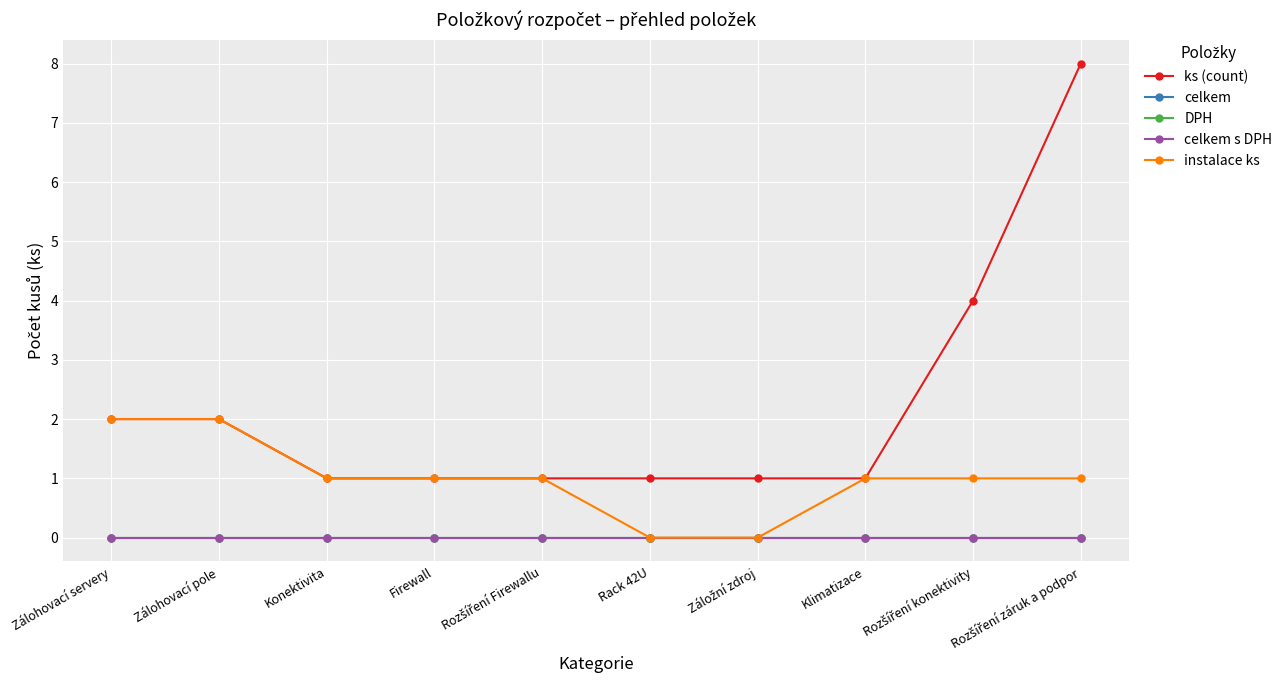

Is this an area chart (filled region under the line)?

No